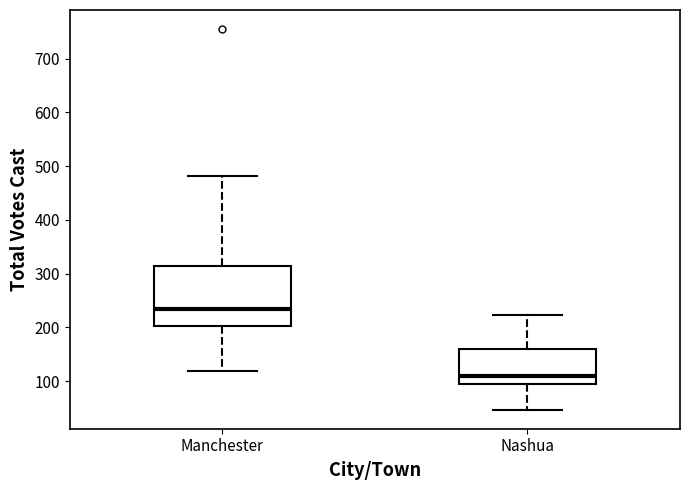

Reading left to right, read every box against the y-axis: the position of its median line, the range the box covers, and the ends of its whiskers. The values are not printed on the chart, so give them approximately, as read against the axis.

Manchester: median 230, box 200 to 320, whiskers 120 to 480
Nashua: median 110, box 90 to 160, whiskers 50 to 220